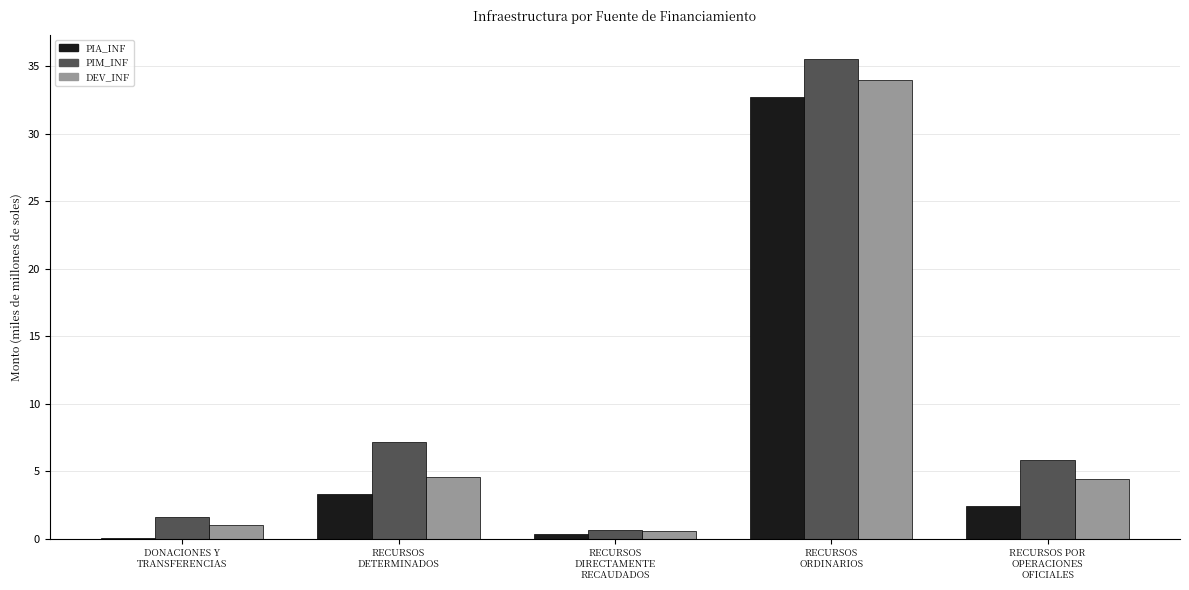

What is the maximum value shown in the chart?

35.5